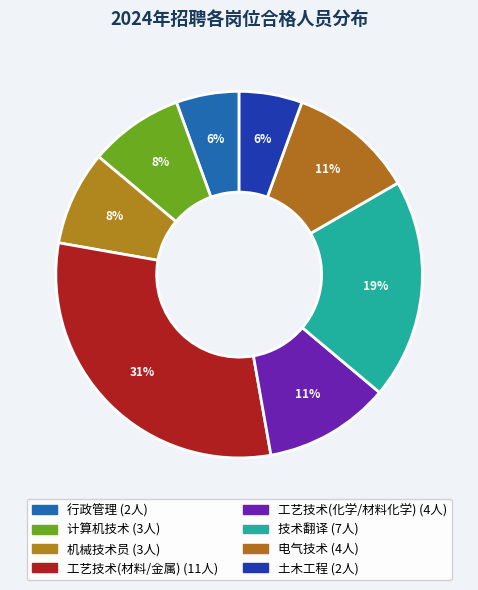

Does any single category account for the majority?

No